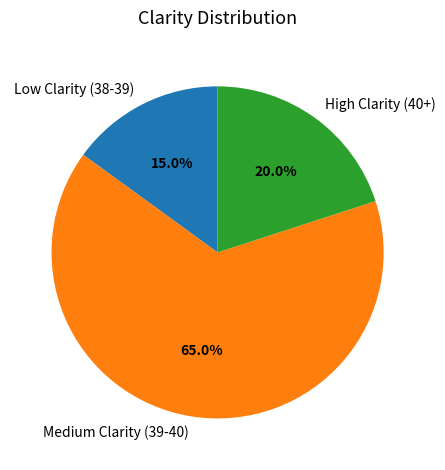

Rank the categories by value from highest to lowest.

Medium Clarity (39-40), High Clarity (40+), Low Clarity (38-39)